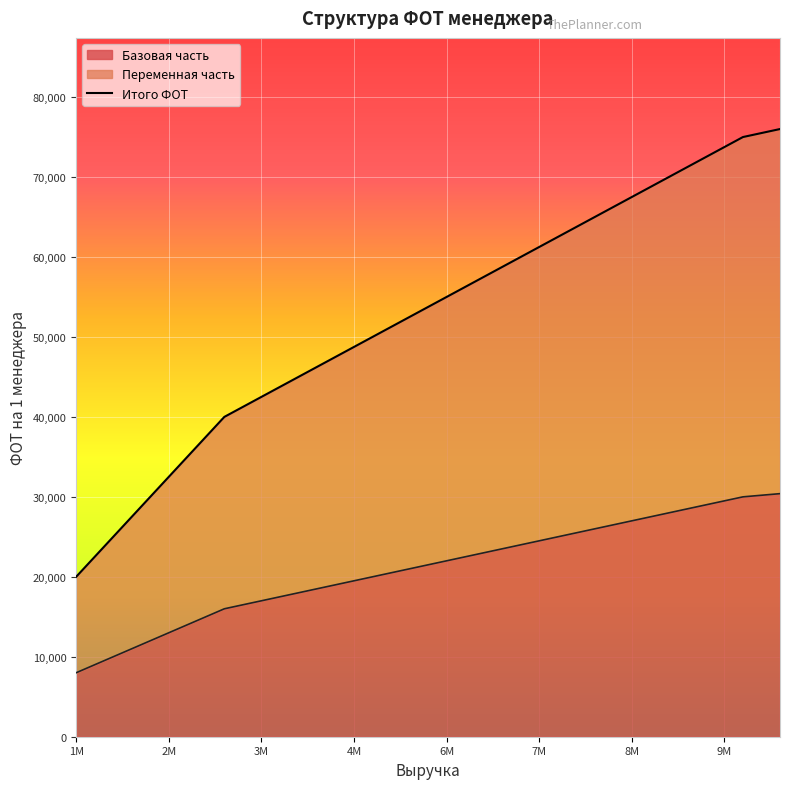

What is the average value of the Переменная часть series?

52538